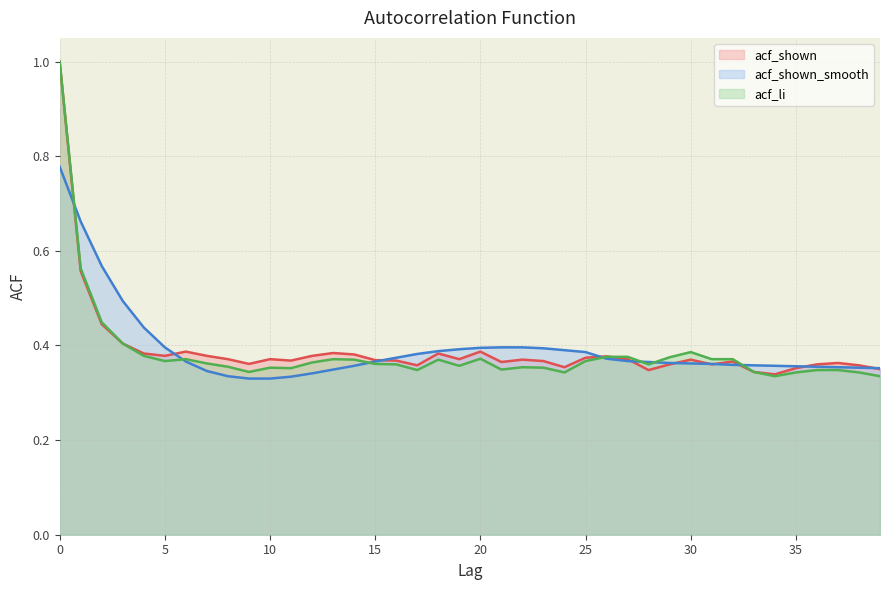

What is the label of the 11th point from the right?

29